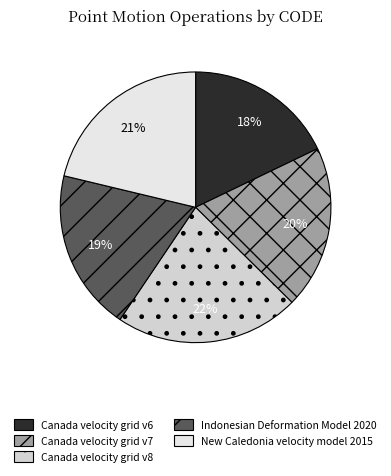

To the nearest percent, what is the difference between the Indonesian Deformation Model 2020 and Canada velocity grid v6 slice percentages?

1%